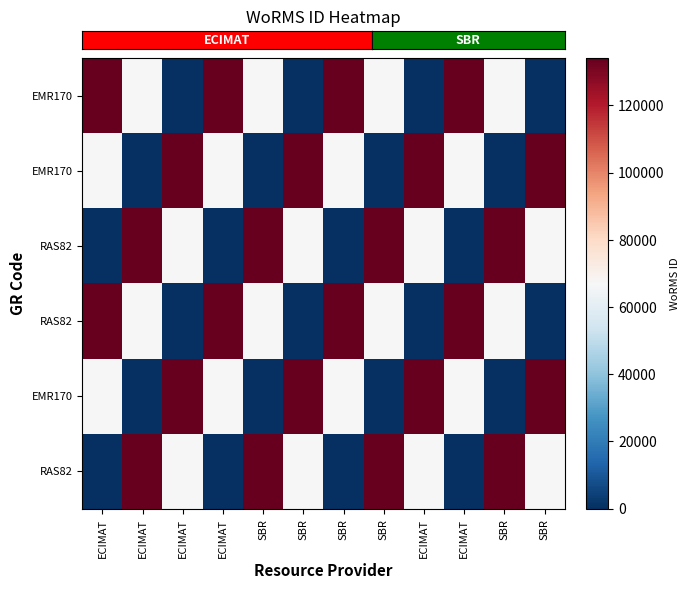

Which has a higher value, ECIMAT or SBR?

ECIMAT